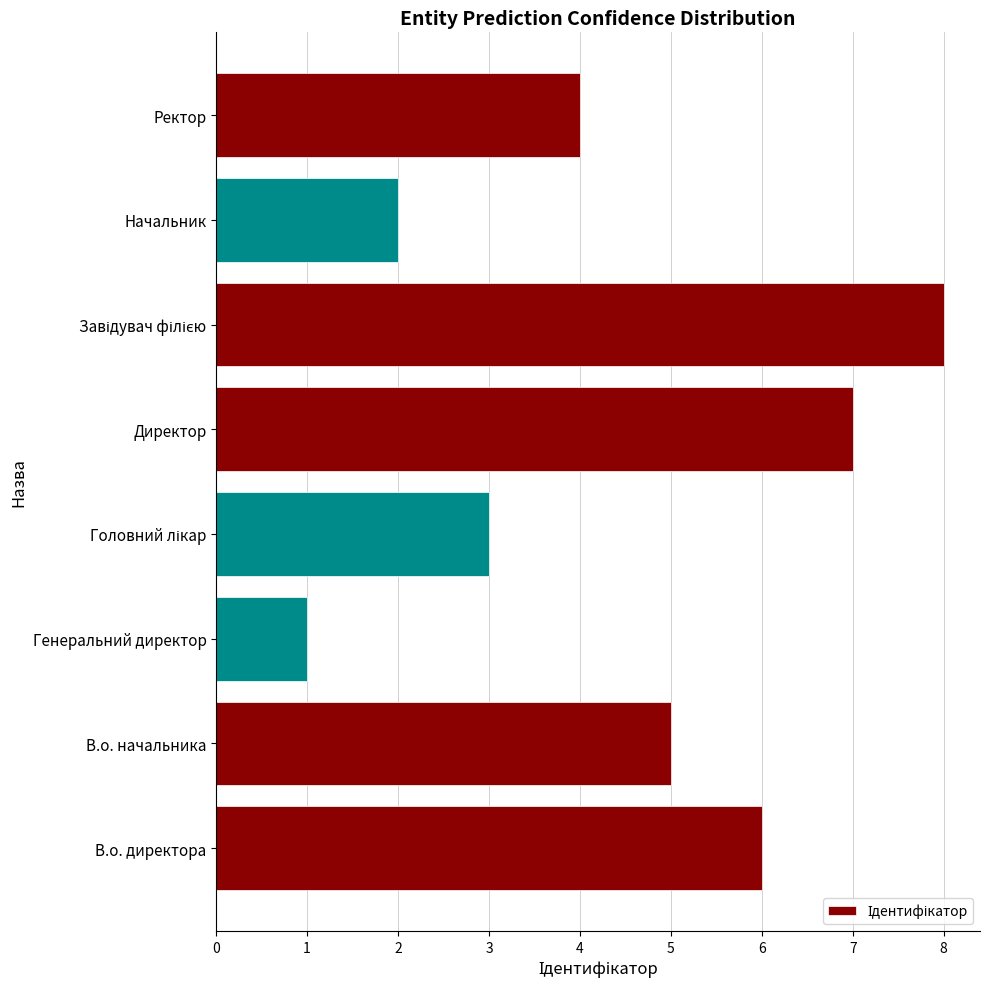

What is the difference between the maximum and minimum values?

7